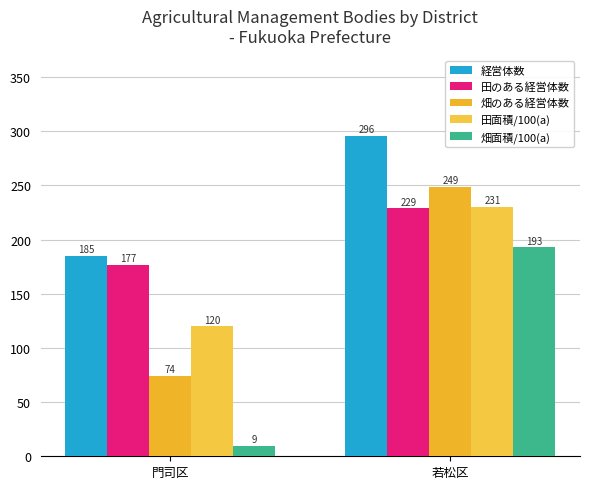

Between 若松区 and 門司区, which is larger?

若松区